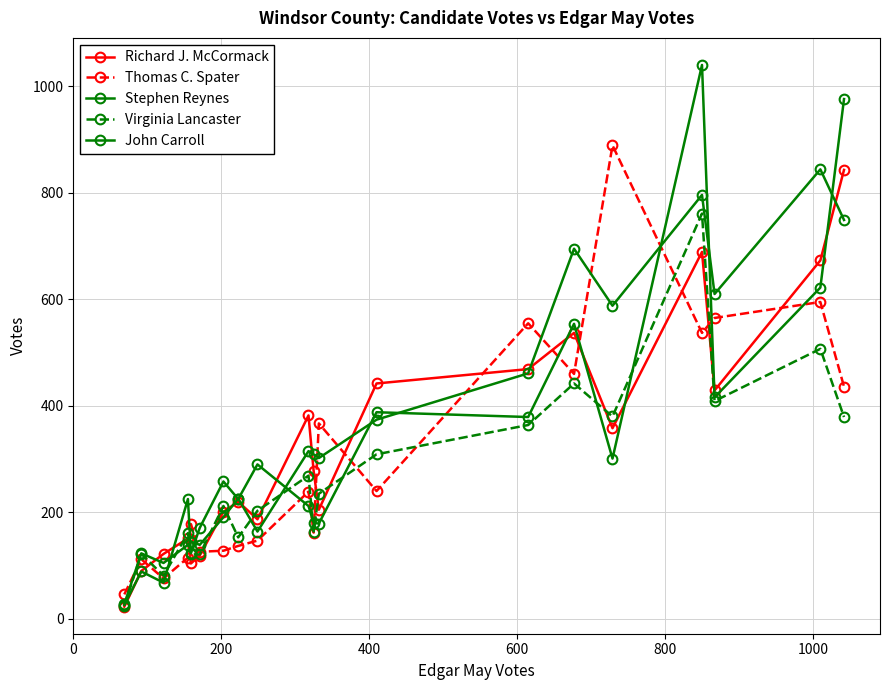

How many interior local valleys does the Richard J. McCormack series have?

5